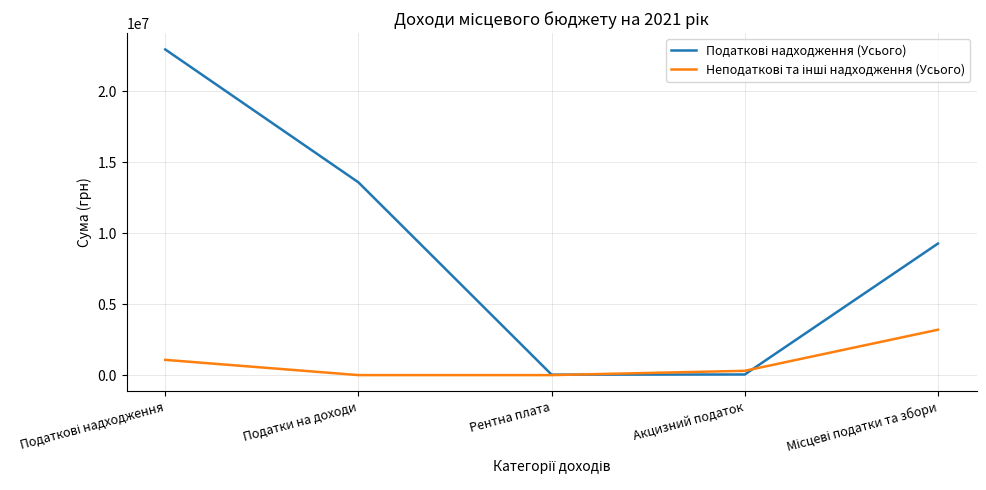

What is the sum of the Неподаткові та інші надходження (Усього) values at Акцизний податок and Місцеві податки та збори?

3514300